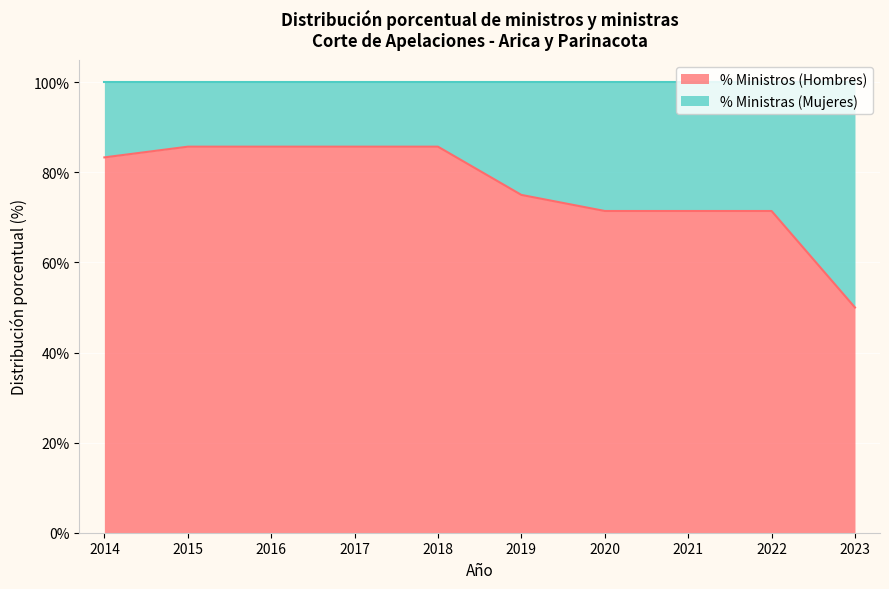

Rank the categories by value from lowest to highest.

2023, 2020, 2021, 2022, 2019, 2014, 2015, 2016, 2017, 2018